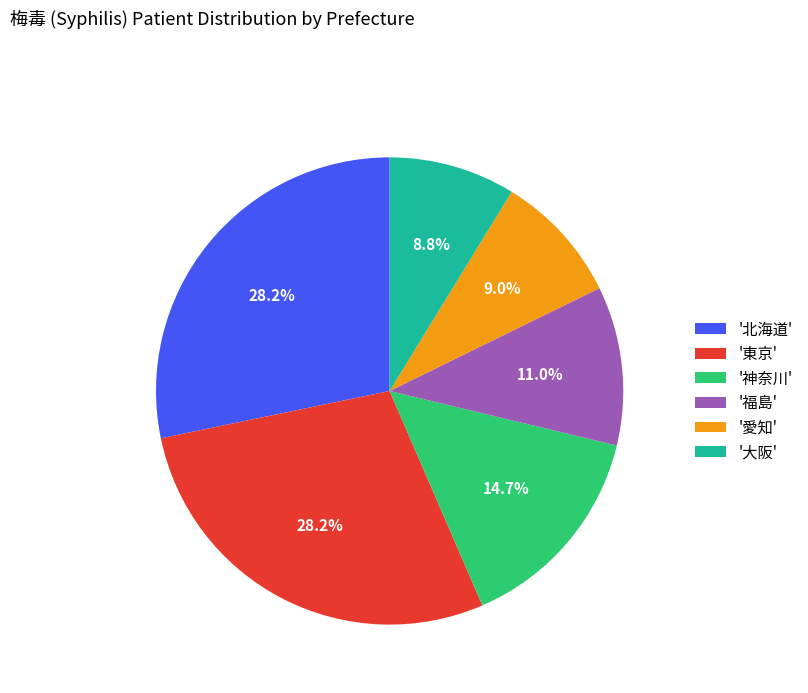

What portion of the pie excludes '北海道'?

71.7%